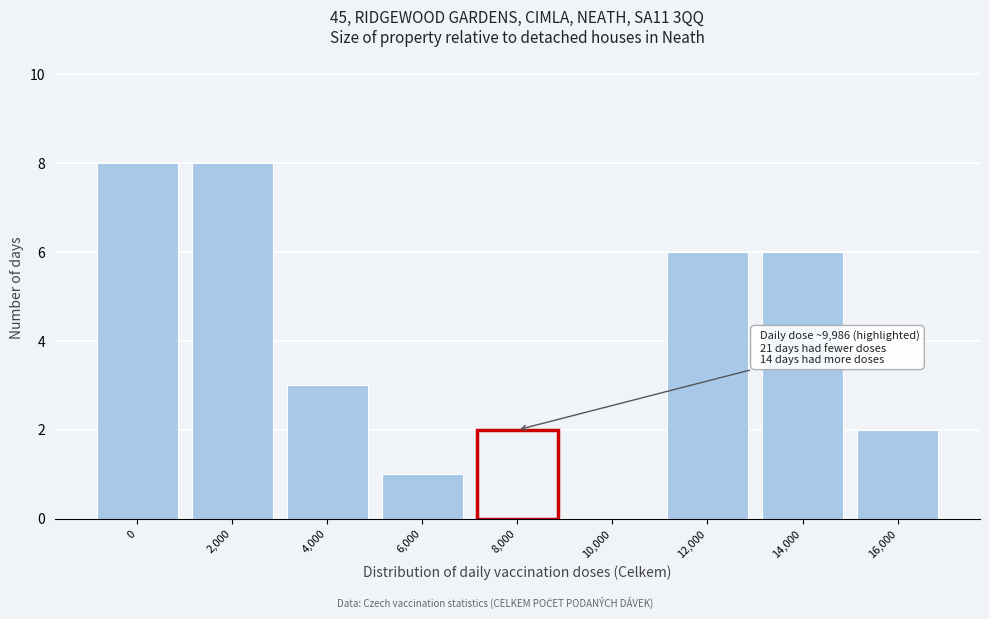

Reading left to right, transcribe all the data shown in this chart.

0=8	2,000=8	4,000=3	6,000=1	8,000=2	10,000=0	12,000=6	14,000=6	16,000=2